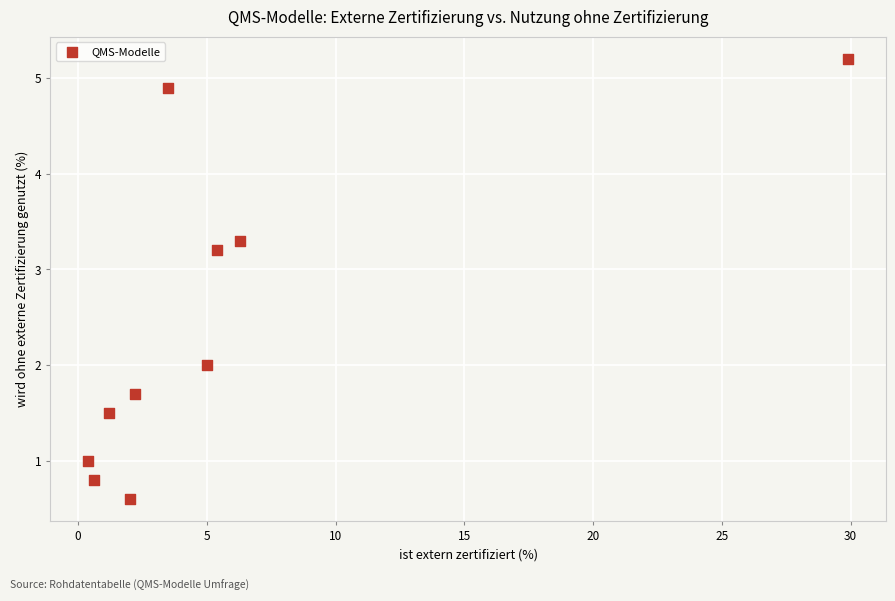

What is the average Y value?

2.4